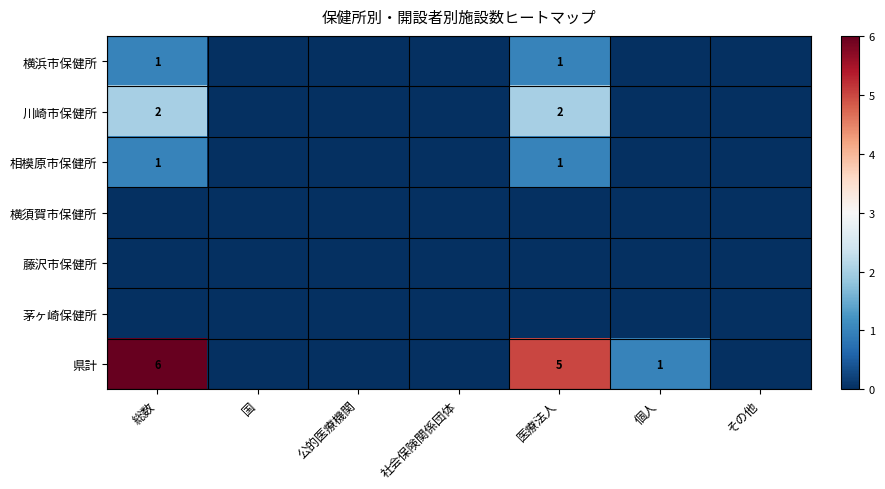

The value of 県計 at 総数 is 2. True or false?

False